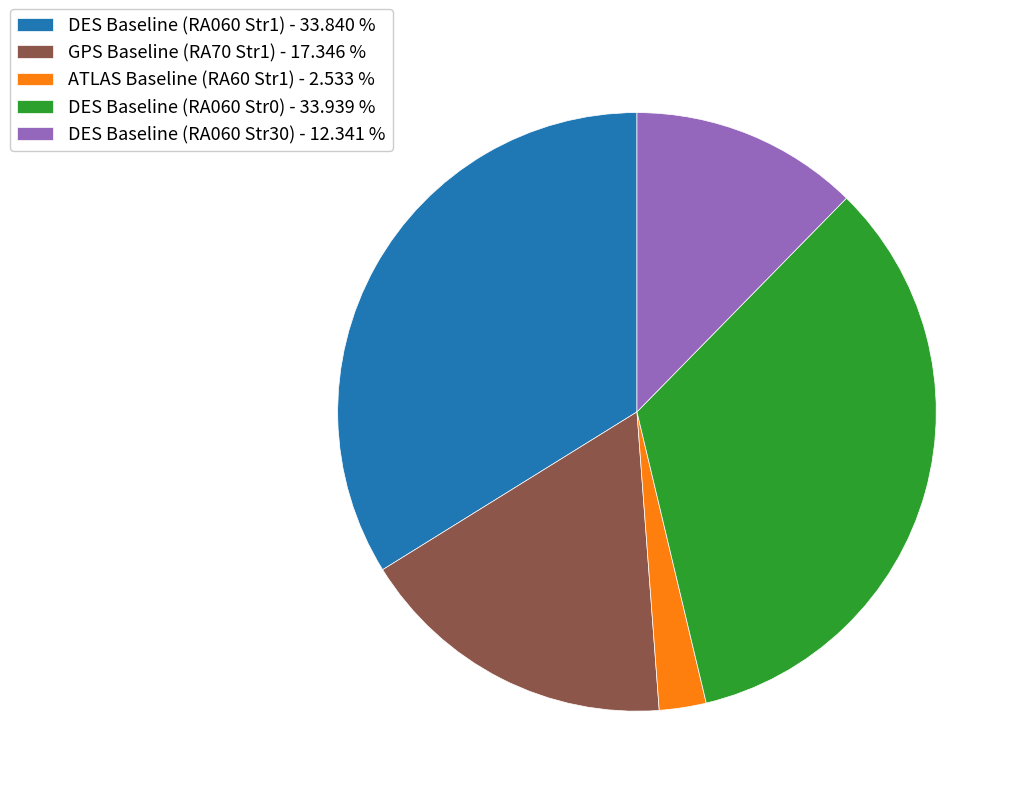

Which slice is the smallest?

ATLAS Baseline (RA60 Str1) - 2.533 %